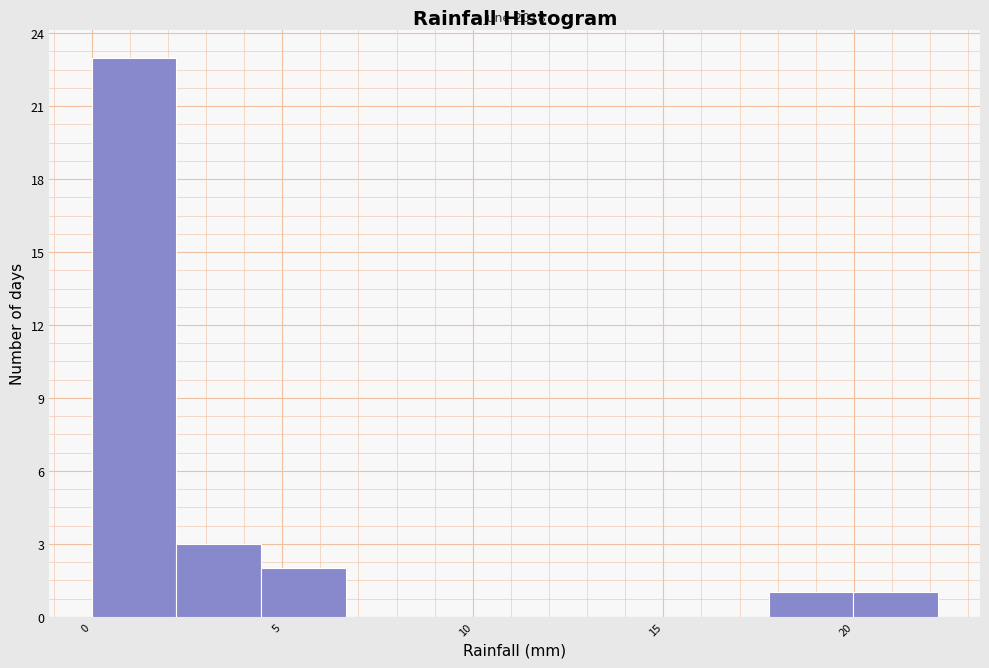

Over which range of the x-axis is the bar tallest?

0.0 to 2.0